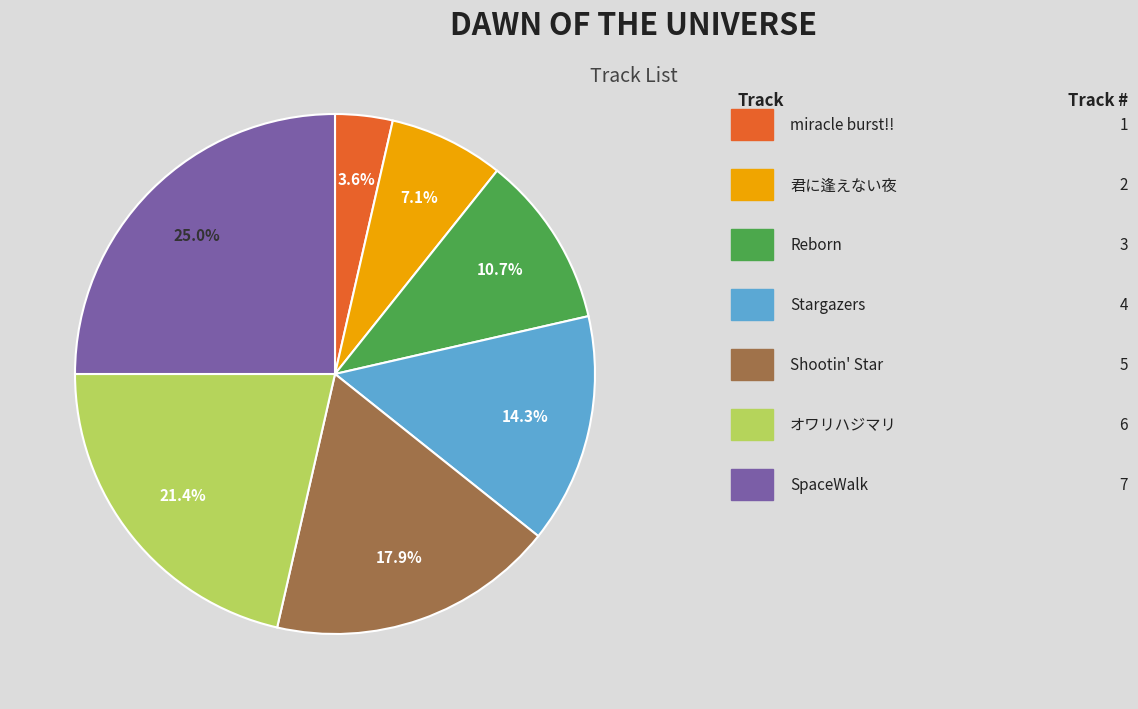

Is there a majority slice in this chart?

No